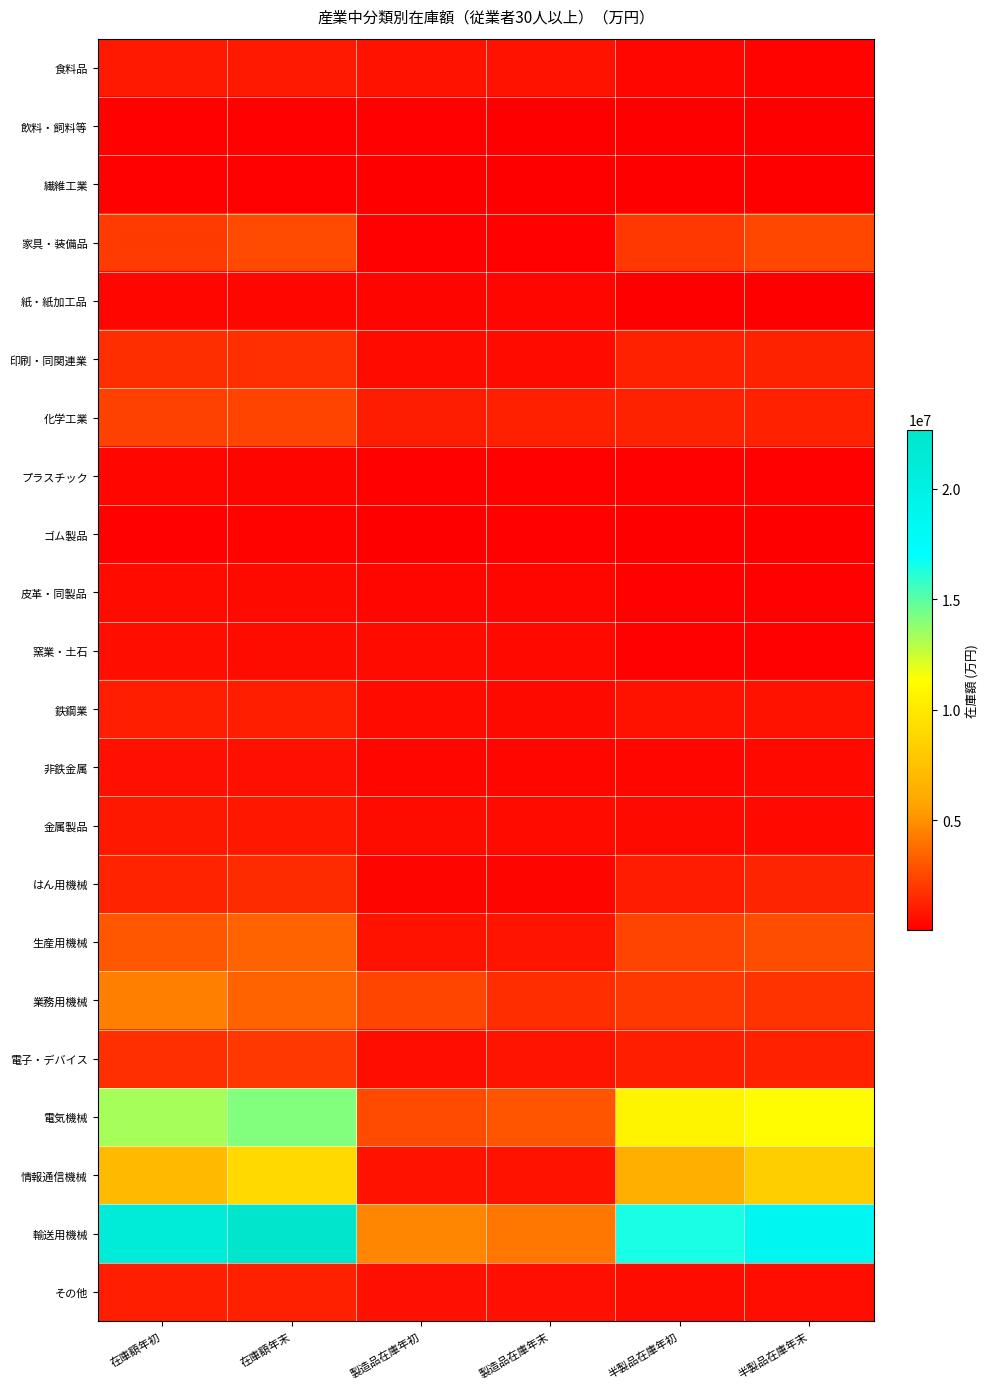

Reading left to right, list all the values displayed in this chart.

食料品: 在庫額年初=941814	在庫額年末=942749	製造品在庫年初=681883	製造品在庫年末=731673	半製品在庫年初=259931	半製品在庫年末=211076
飲料・飼料等: 在庫額年初=160105	在庫額年末=114631	製造品在庫年初=113886	製造品在庫年末=68396	半製品在庫年初=46219	半製品在庫年末=46235
繊維工業: 在庫額年初=102944	在庫額年末=112365	製造品在庫年初=65821	製造品在庫年末=73996	半製品在庫年初=37123	半製品在庫年末=38369
家具・装備品: 在庫額年初=2084130	在庫額年末=2641424	製造品在庫年初=110035	製造品在庫年末=167819	半製品在庫年初=1974095	半製品在庫年末=2473605
紙・紙加工品: 在庫額年初=303209	在庫額年末=338181	製造品在庫年初=241716	製造品在庫年末=273273	半製品在庫年初=61493	半製品在庫年末=64908
印刷・同関連業: 在庫額年初=1645365	在庫額年末=1707008	製造品在庫年初=445893	製造品在庫年末=441725	半製品在庫年初=1199472	半製品在庫年末=1265283
化学工業: 在庫額年初=2326251	在庫額年末=2405109	製造品在庫年初=1069936	製造品在庫年末=1177450	半製品在庫年初=1256315	半製品在庫年末=1227659
プラスチック: 在庫額年初=258935	在庫額年末=230052	製造品在庫年初=155031	製造品在庫年末=144607	半製品在庫年初=103904	半製品在庫年末=85445
ゴム製品: 在庫額年初=89709	在庫額年末=178379	製造品在庫年初=53561	製造品在庫年末=142525	半製品在庫年初=36148	半製品在庫年末=35854
皮革・同製品: 在庫額年初=442404	在庫額年末=428683	製造品在庫年初=313507	製造品在庫年末=299569	半製品在庫年初=128897	半製品在庫年末=129114
窯業・土石: 在庫額年初=571717	在庫額年末=491363	製造品在庫年初=470174	製造品在庫年末=366214	半製品在庫年初=101543	半製品在庫年末=125149
鉄鋼業: 在庫額年初=1115328	在庫額年末=1140153	製造品在庫年初=451898	製造品在庫年末=424068	半製品在庫年初=663430	半製品在庫年末=716085
非鉄金属: 在庫額年初=620064	在庫額年末=635904	製造品在庫年初=289730	製造品在庫年末=260383	半製品在庫年初=330334	半製品在庫年末=375521
金属製品: 在庫額年初=877999	在庫額年末=851320	製造品在庫年初=478030	製造品在庫年末=468432	半製品在庫年初=399969	半製品在庫年末=382888
はん用機械: 在庫額年初=1287147	在庫額年末=1574920	製造品在庫年初=242052	製造品在庫年末=213260	半製品在庫年初=1045095	半製品在庫年末=1361660
生産用機械: 在庫額年初=3019849	在庫額年末=3476734	製造品在庫年初=671929	製造品在庫年末=749388	半製品在庫年初=2347920	半製品在庫年末=2727346
業務用機械: 在庫額年初=4440880	在庫額年末=3459339	製造品在庫年初=2431022	製造品在庫年末=1625333	半製品在庫年初=2009858	半製品在庫年末=1834006
電子・デバイス: 在庫額年初=1683634	在庫額年末=1955317	製造品在庫年初=556619	製造品在庫年末=754919	半製品在庫年初=1127015	半製品在庫年末=1200398
電気機械: 在庫額年初=13321519	在庫額年末=14127943	製造品在庫年初=2637795	製造品在庫年末=2980750	半製品在庫年初=10683724	半製品在庫年末=11147193
情報通信機械: 在庫額年初=7116148	在庫額年末=8977415	製造品在庫年初=741774	製造品在庫年末=681799	半製品在庫年初=6374374	半製品在庫年末=8295616
輸送用機械: 在庫額年初=21096309	在庫額年末=22673964	製造品在庫年初=4636349	製造品在庫年末=4136365	半製品在庫年初=16459960	半製品在庫年末=18537599
その他: 在庫額年初=1120717	在庫額年末=1167386	製造品在庫年初=617785	製造品在庫年末=626011	半製品在庫年初=502932	半製品在庫年末=541375